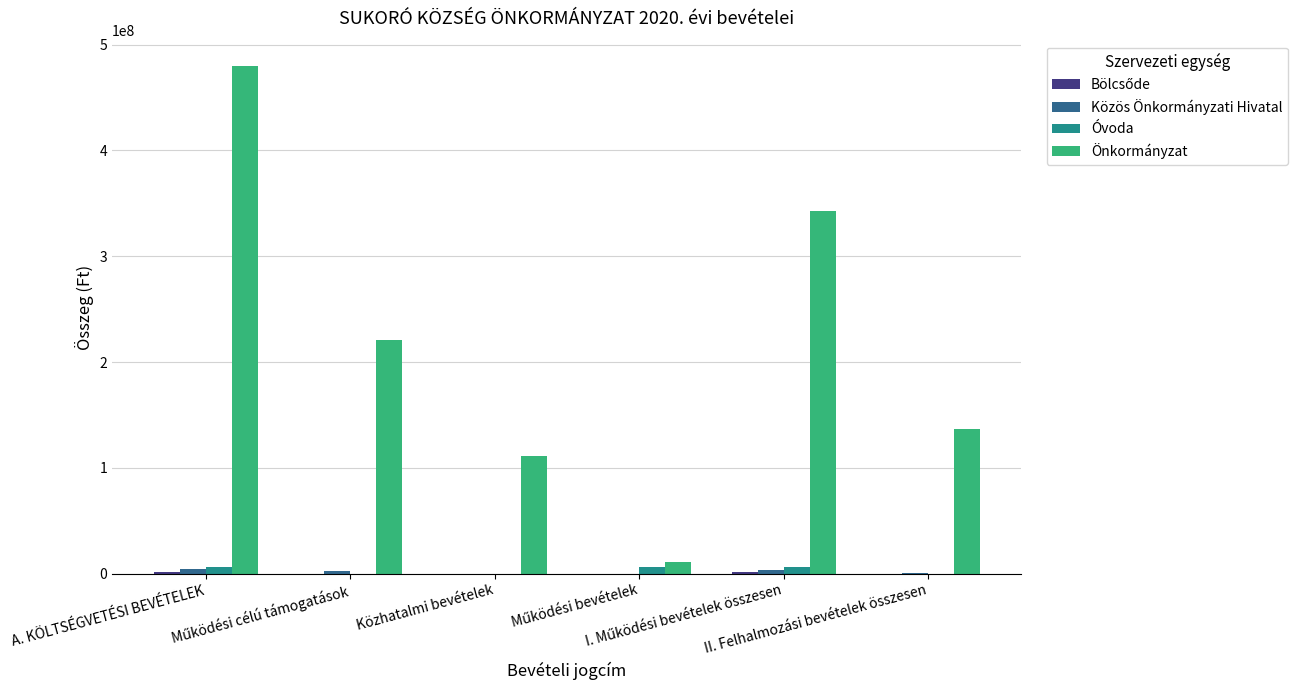

Which series has the largest total across all categories?

Önkormányzat